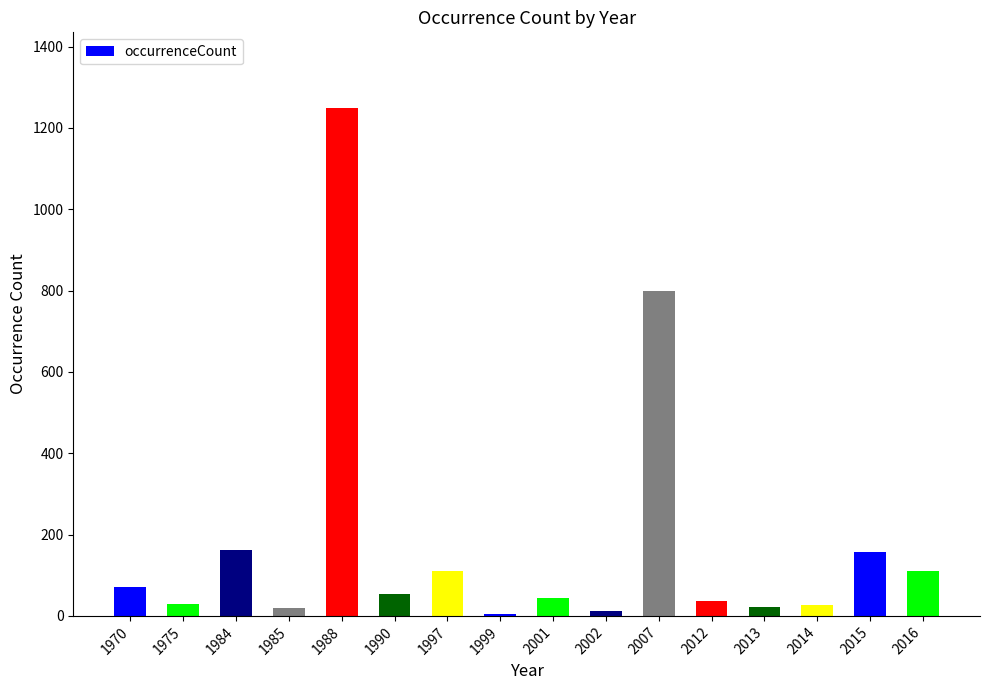

What is the sum of all values?

2903